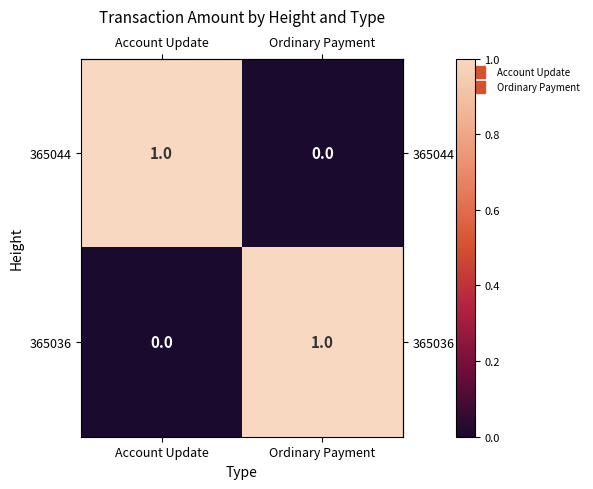

At which label is 365044 closest to 0?

Ordinary Payment